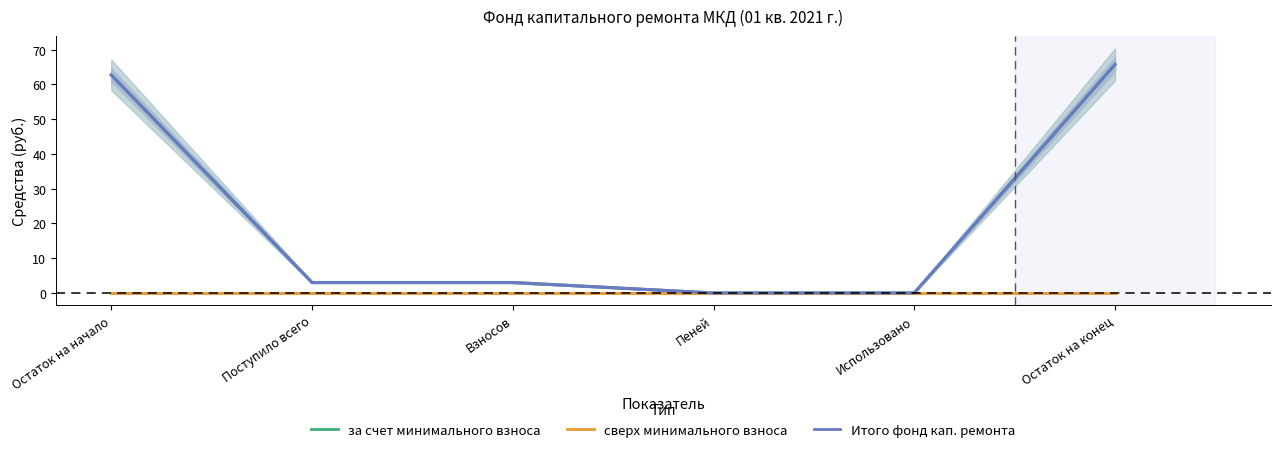

Reading left to right, transcribe all the data shown in this chart.

за счет минимального взноса: Остаток на начало=62.7	Поступило всего=3.0	Взносов=3.0	Пеней=0.0	Использовано=0.0	Остаток на конец=65.7
сверх минимального размера взноса: Остаток на начало=0.0	Поступило всего=0.0	Взносов=0.0	Пеней=0.0	Использовано=0.0	Остаток на конец=0.0
Итого фонд капитального ремонта: Остаток на начало=62.7	Поступило всего=3.0	Взносов=3.0	Пеней=0.0	Использовано=0.0	Остаток на конец=65.7